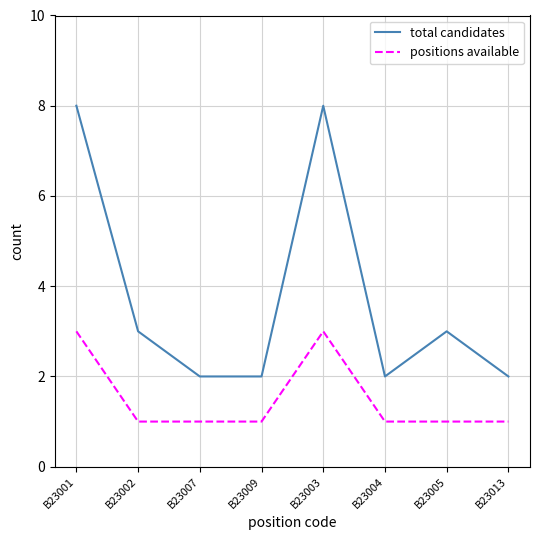

What position from the right is B23005?

2